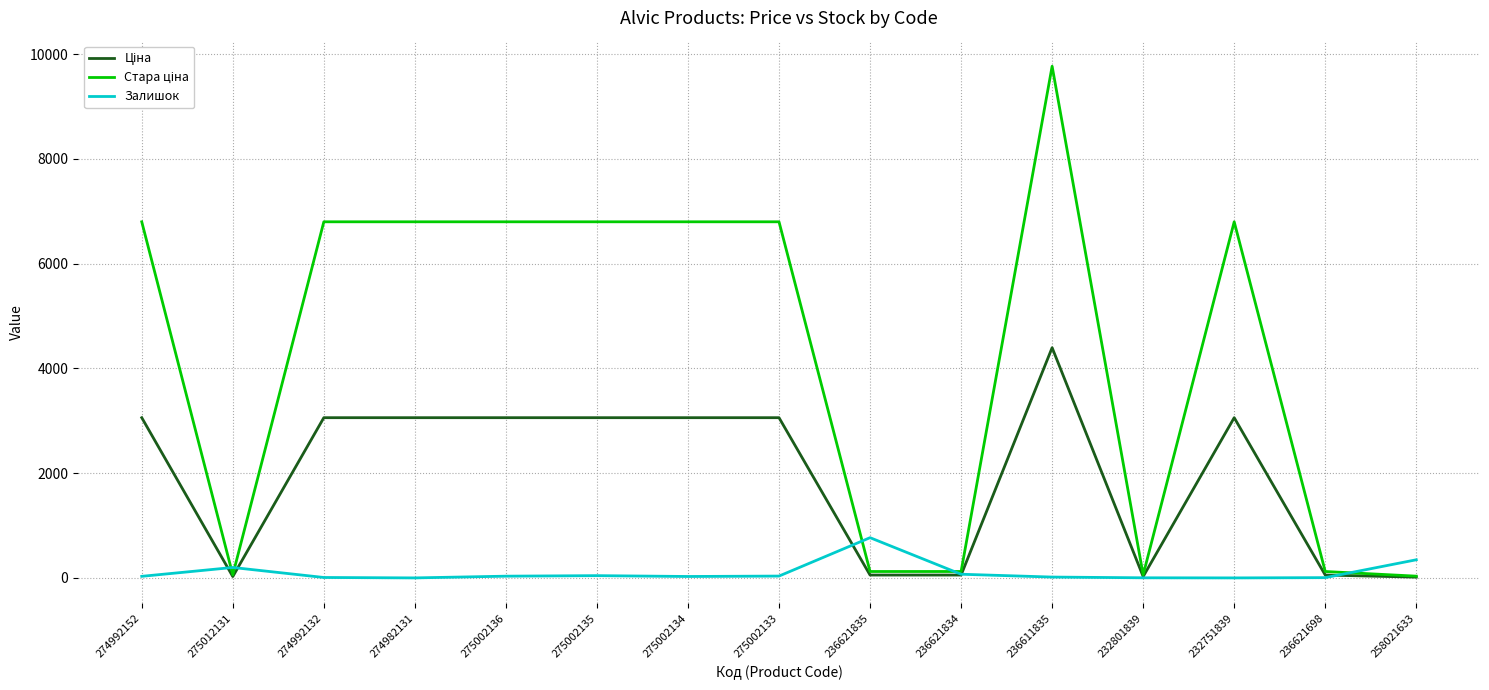

At which category is the sum across all series the highest?

236611835